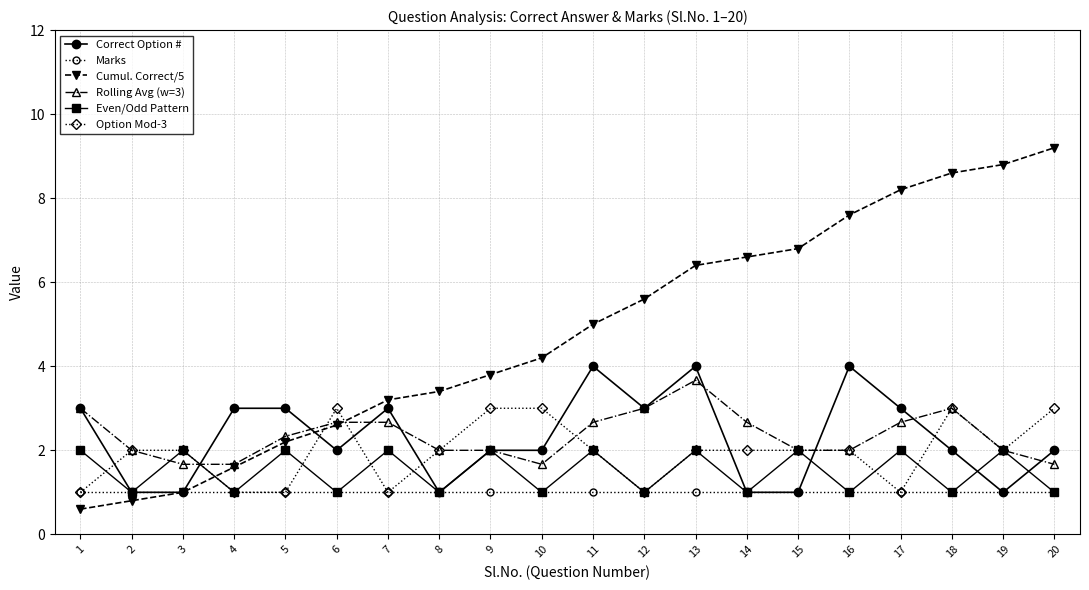

What is the smallest value displayed?

0.6